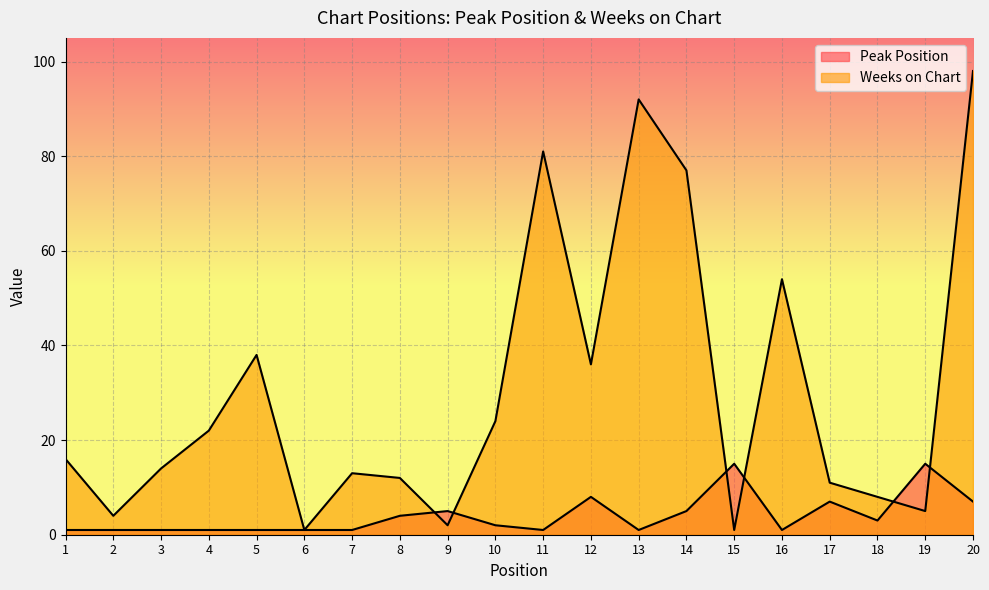

What is the average value of the Weeks on Chart series?

30